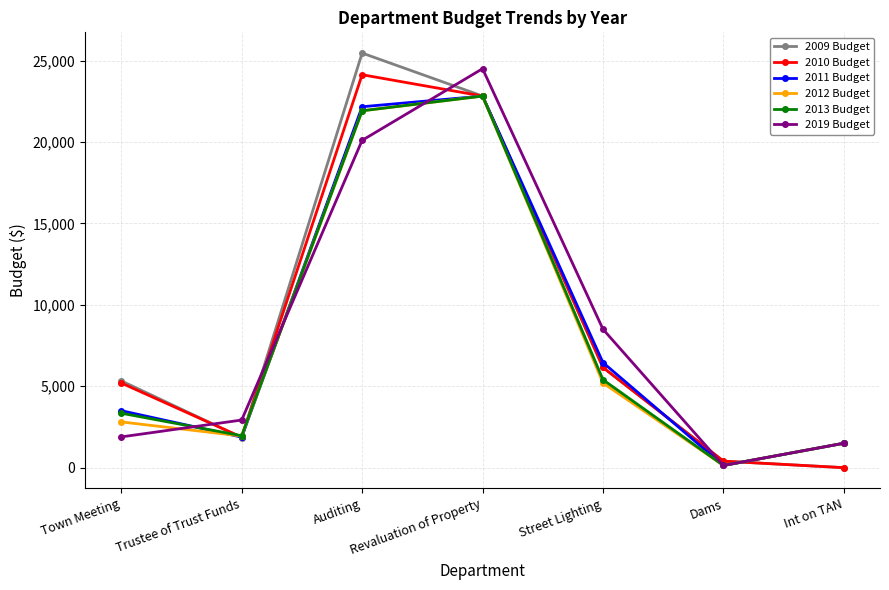

Reading left to right, what are all the values shown in this chart?

2009 Budget: 5331.0	1849.0	25460.0	22820.0	6152.0	400.0	0.0
2010 Budget: 5199.0	1870.0	24130.0	22820.0	6152.0	400.0	0.0
2011 Budget: 3500.0	1875.0	22163.5	22820.0	6452.0	134.0	1500.0
2012 Budget: 2810.0	1942.0	21915.0	22820.0	5200.0	134.0	1500.0
2013 Budget: 3345.0	1961.0	21915.0	22820.0	5400.0	134.0	1500.0
2019 Budget: 1889.0	2925.0	20100.0	24500.0	8500.0	134.0	1500.0